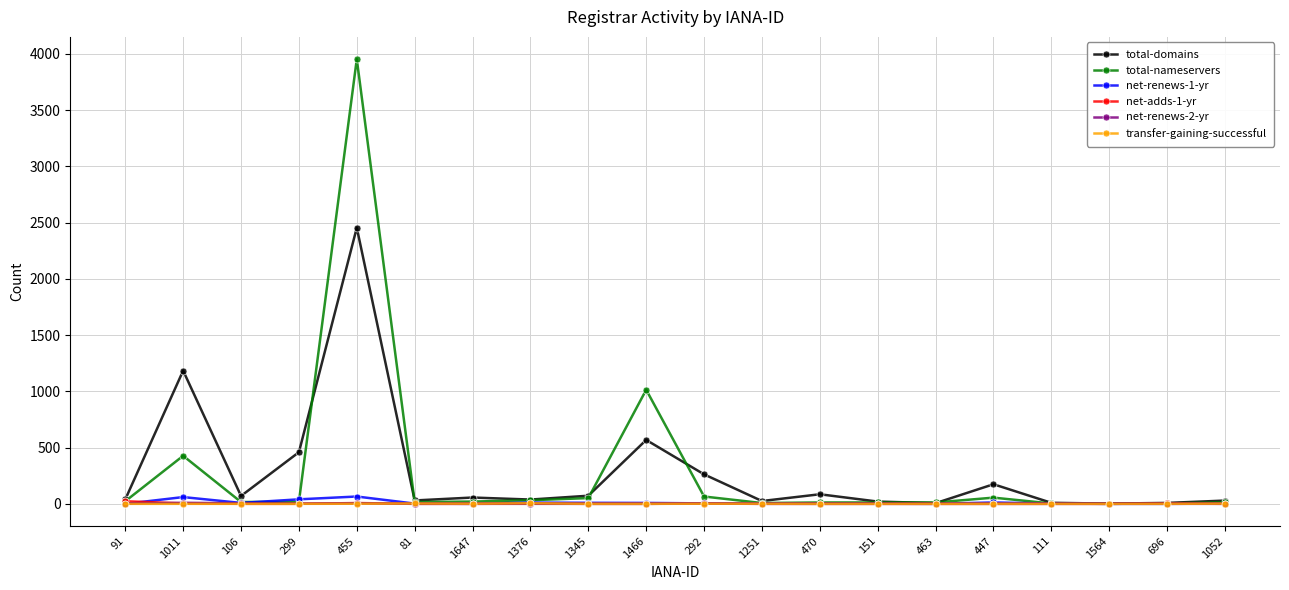

Is the value of total-domains at 299 greater than the value of total-nameservers at 151?

Yes